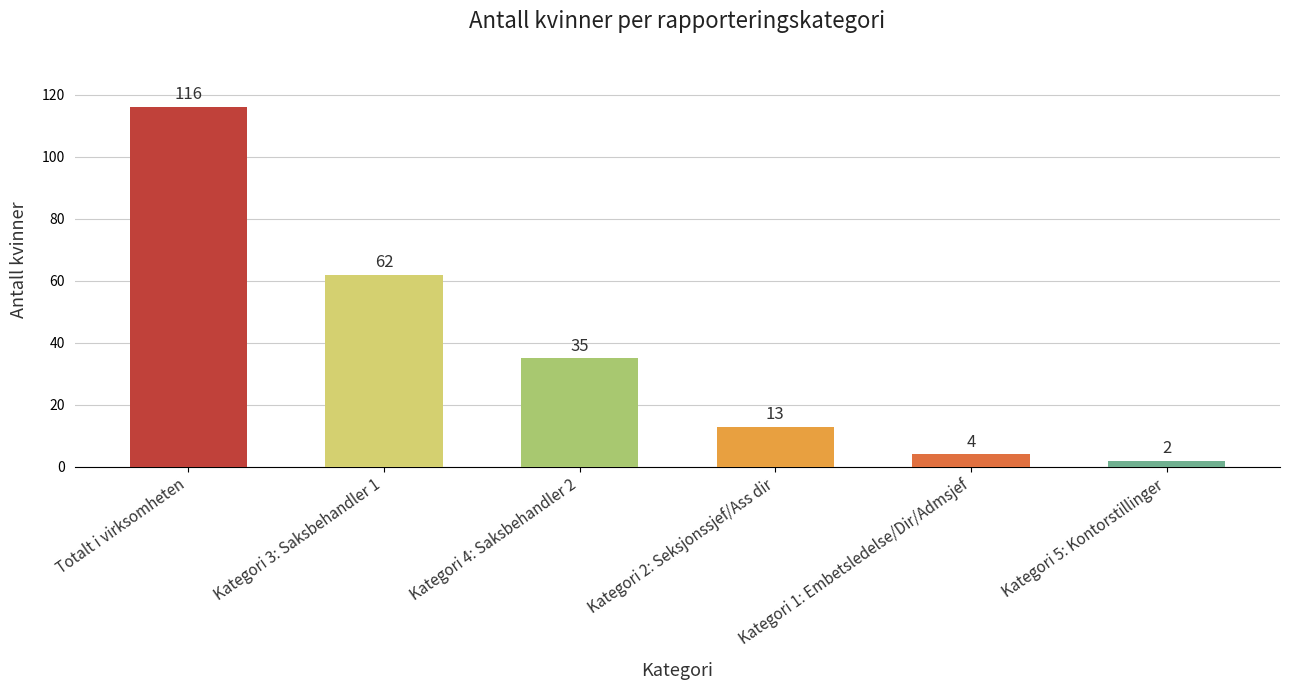

Reading left to right, list all the values displayed in this chart.

116	62	35	13	4	2